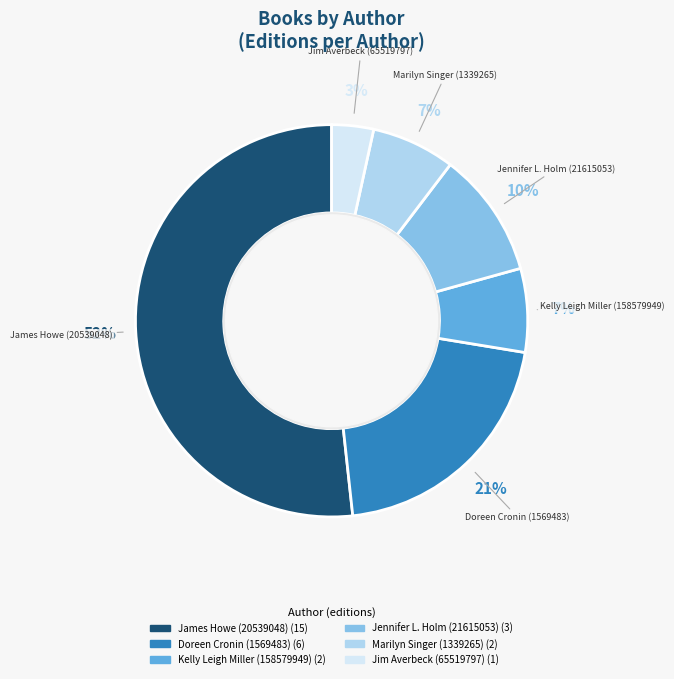

How many slices are in this pie chart?

6